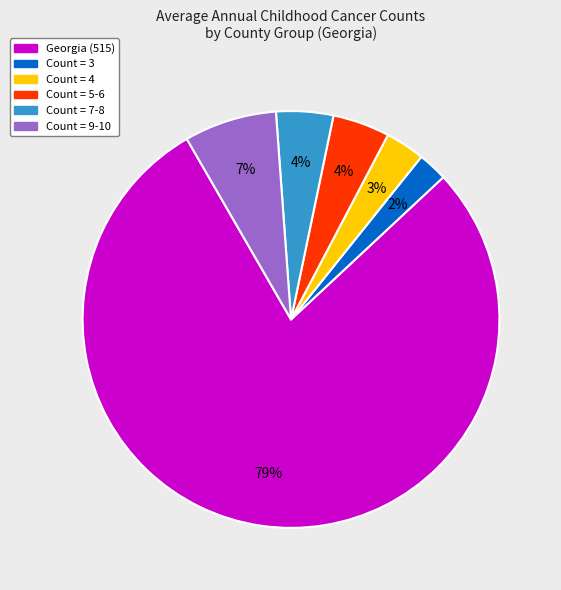

Count the number of slices in the pie.

6